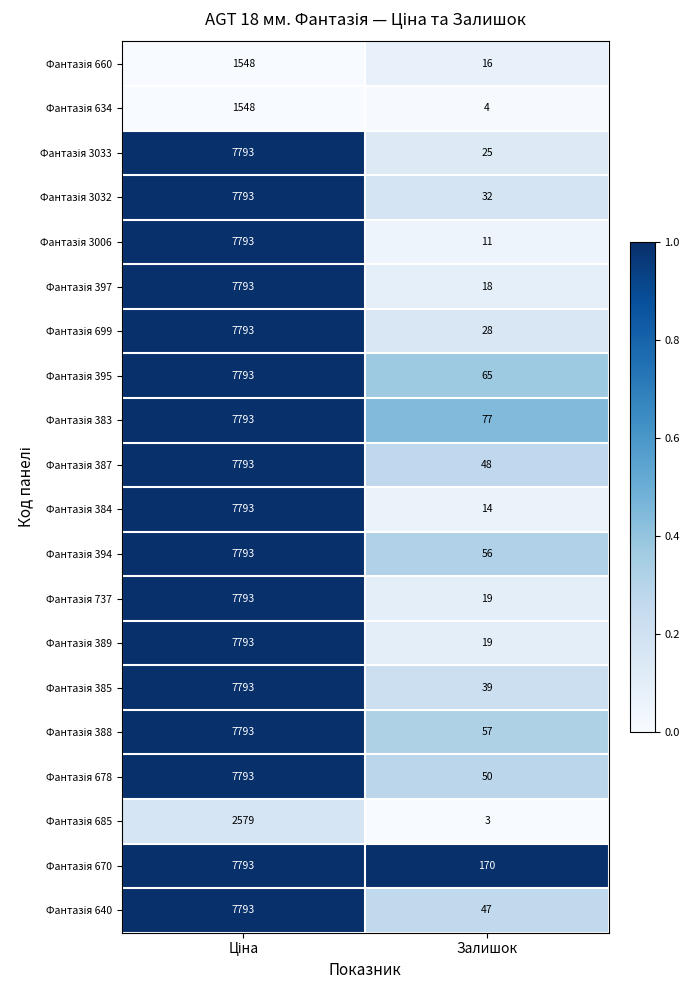

Which category has the lowest value across all series?

Залишок